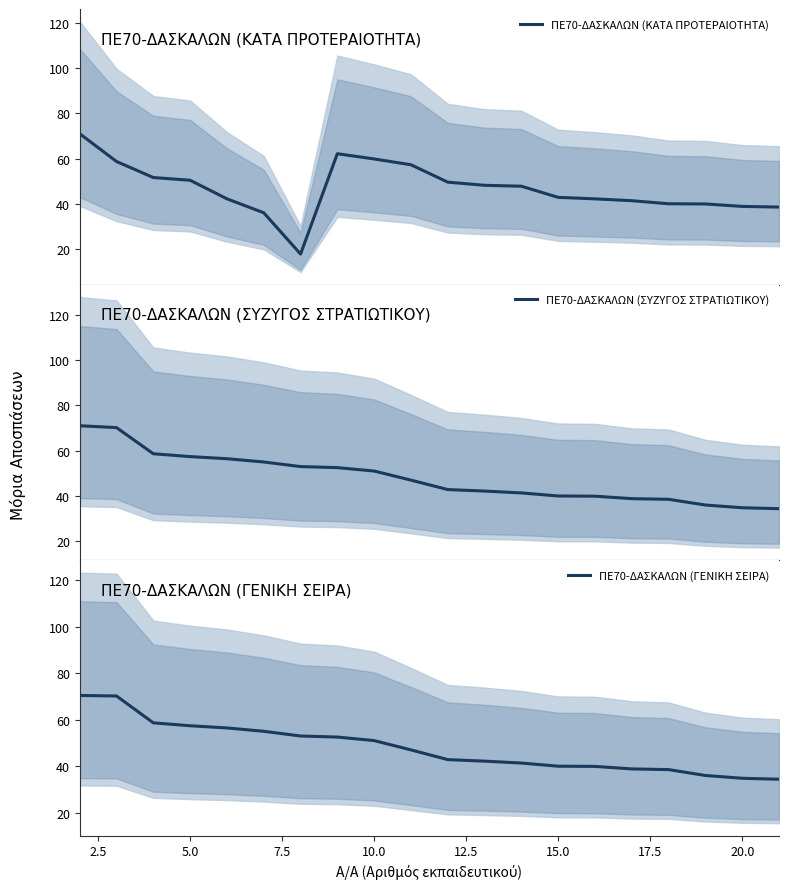

What is the lowest value of the ΠΕ70-ΔΑΣΚΑΛΩΝ (ΚΑΤΑ ΠΡΟΤΕΡΑΙΟΤΗΤΑ) series?

17.7